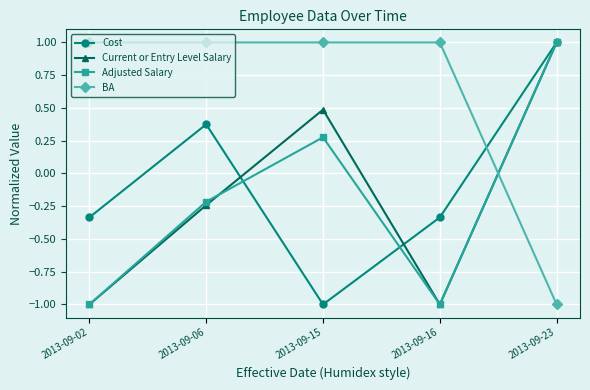

At which label does Current or Entry Level Salary first exceed 0?

2013-09-15